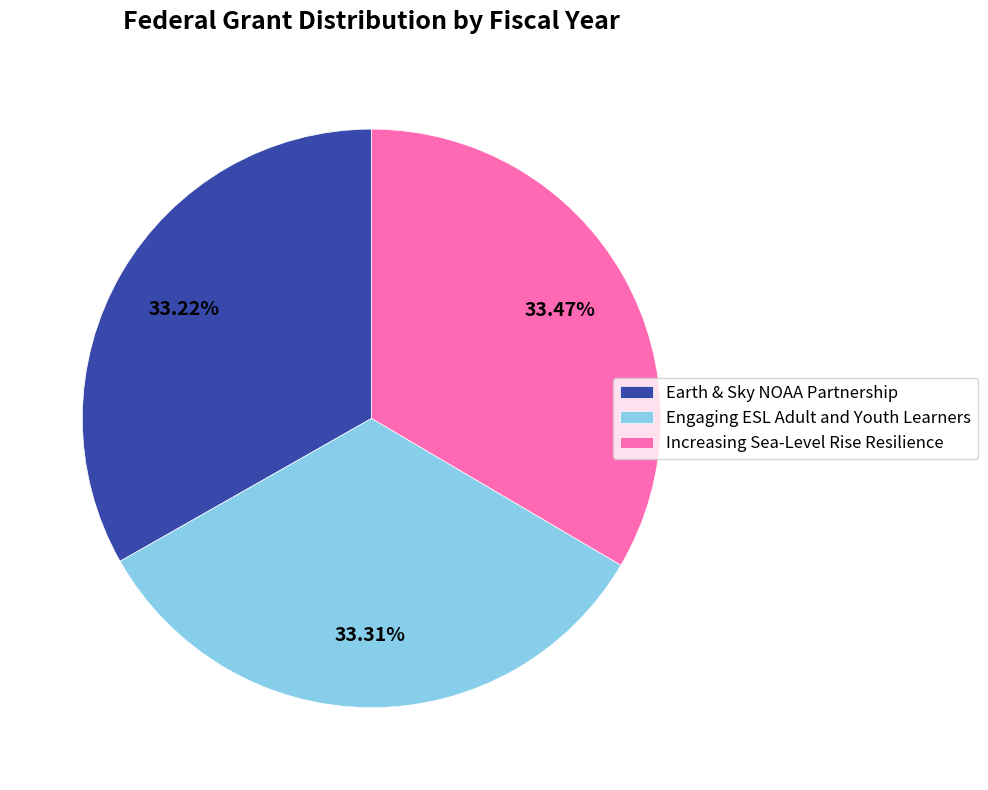

What is the ratio of the value at Earth & Sky NOAA Partnership to the value at Increasing Sea-Level Rise Resilience?

1.0